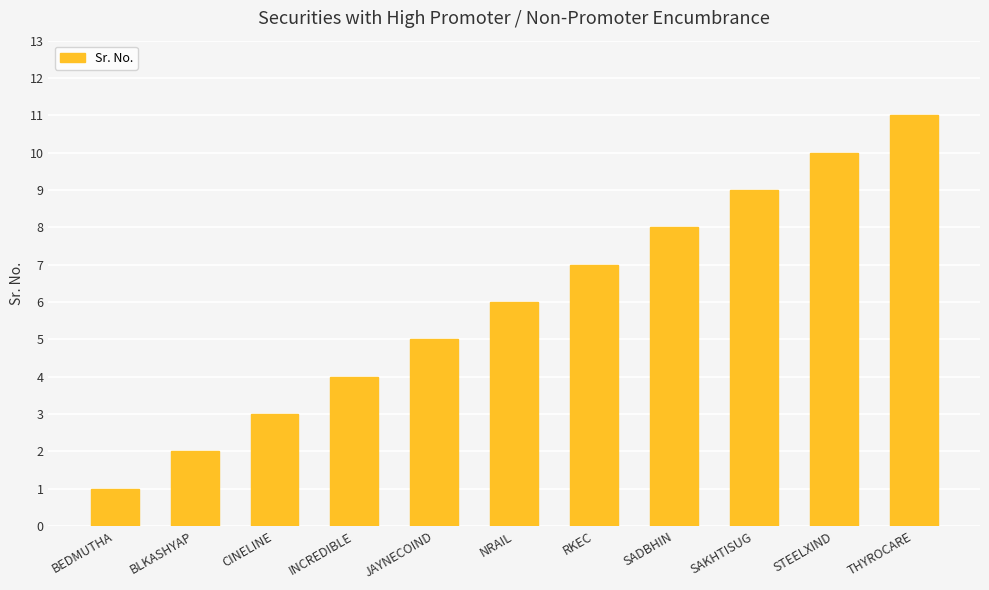

What is the ratio of the value at INCREDIBLE to the value at CINELINE?

1.3